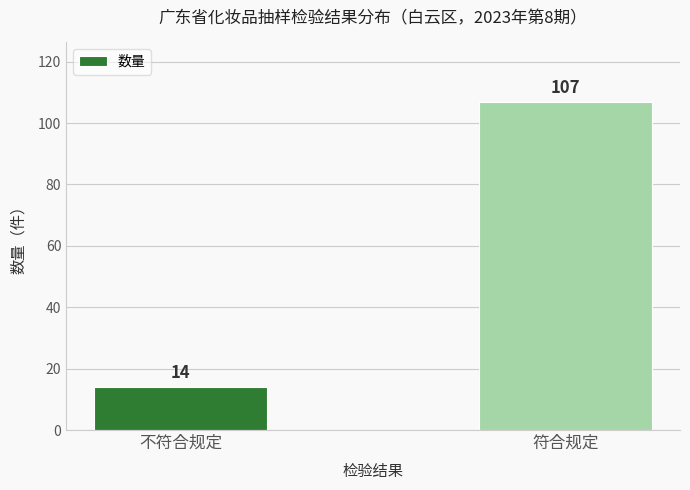

What position from the left is 不符合规定?

1